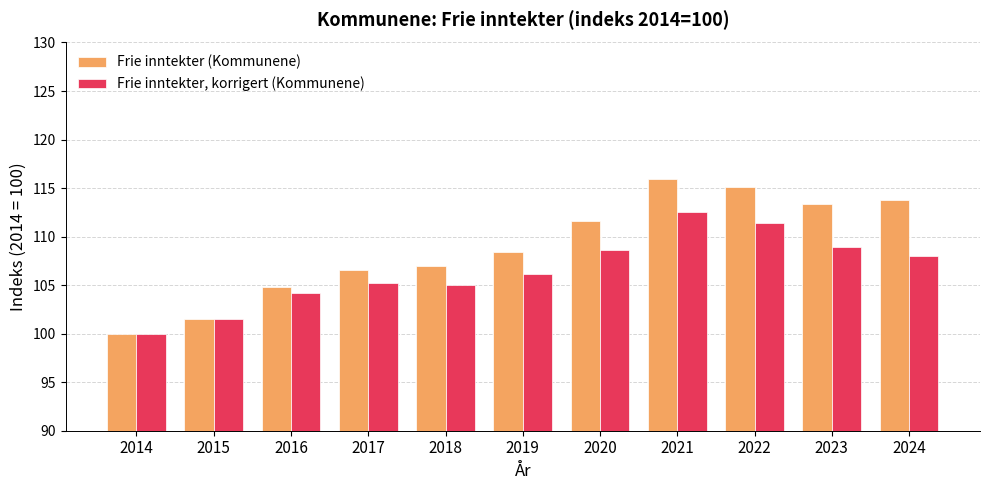

Rank the series by their average value, from lowest to highest.

Frie inntekter, korrigert (Kommunene), Frie inntekter (Kommunene)